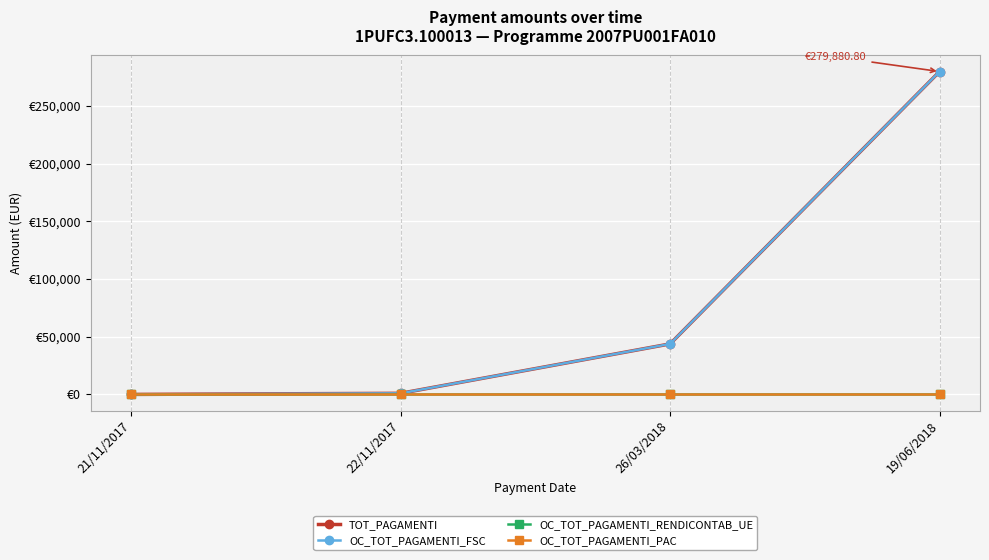

At 26/03/2018, list the series in order from smallest to largest.

OC_TOT_PAGAMENTI_RENDICONTAB_UE, OC_TOT_PAGAMENTI_PAC, TOT_PAGAMENTI, OC_TOT_PAGAMENTI_FSC